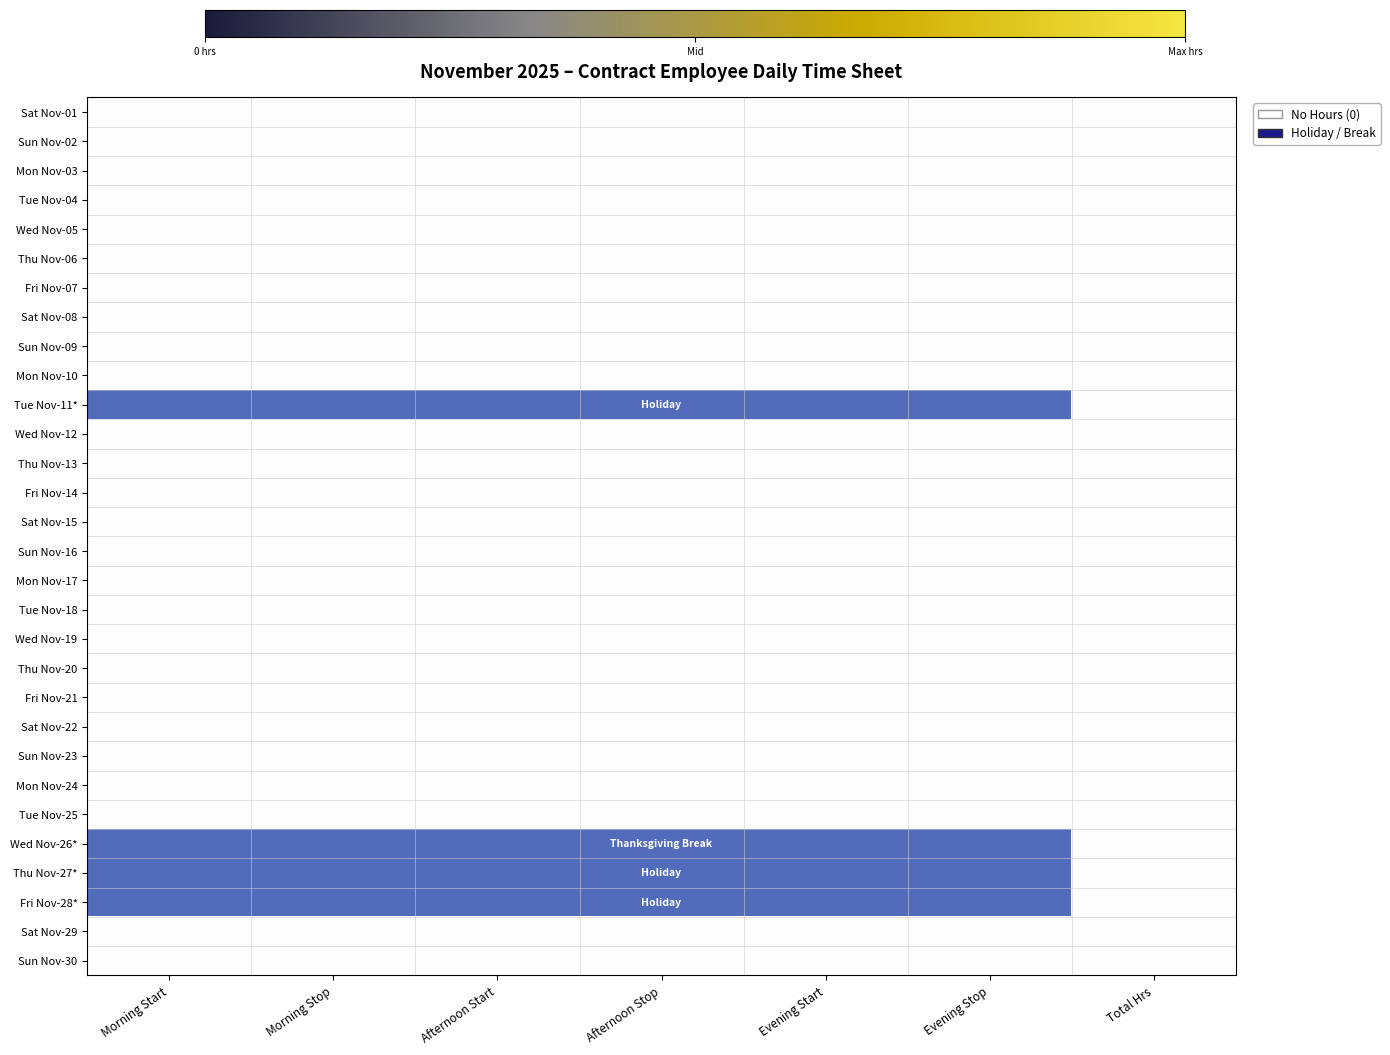

At which category does the chart reach its minimum across all series?

Morning Start